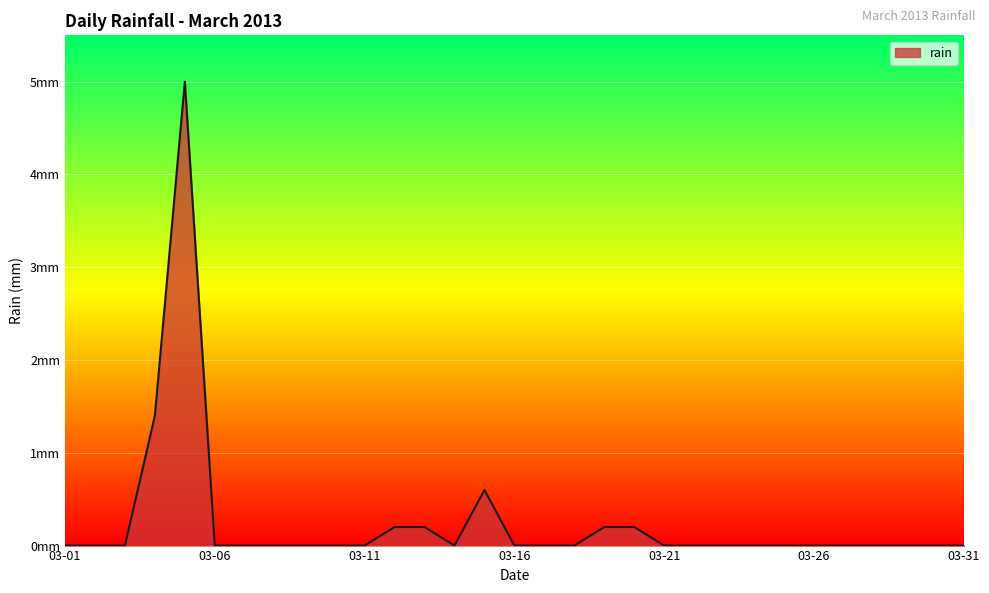

Does the chart display data point markers on the line(s)?

No